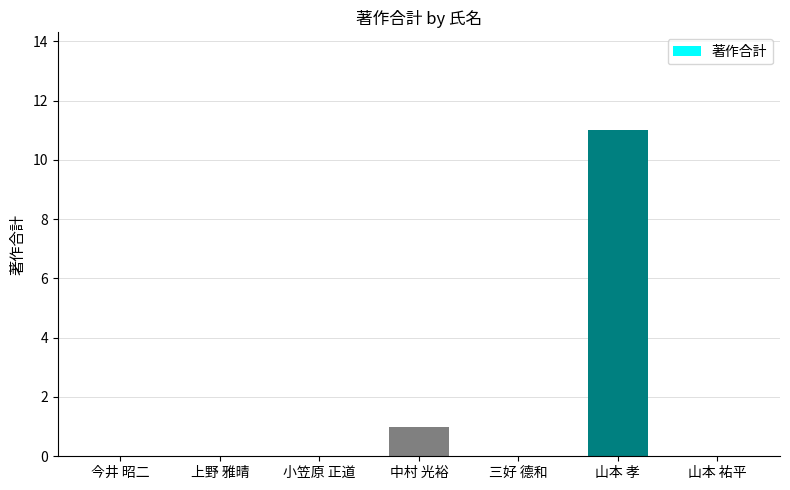

Count the number of categories in the chart.

7